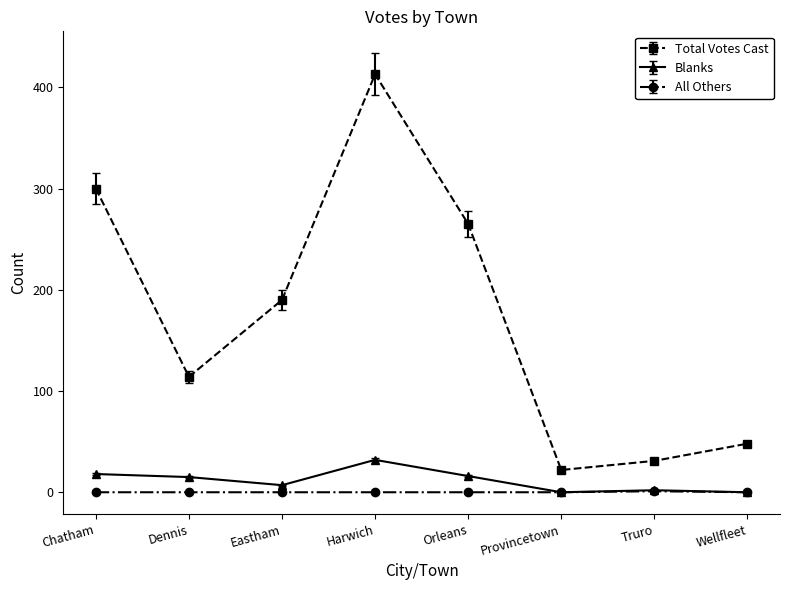

Which series has the largest total across all categories?

Total Votes Cast